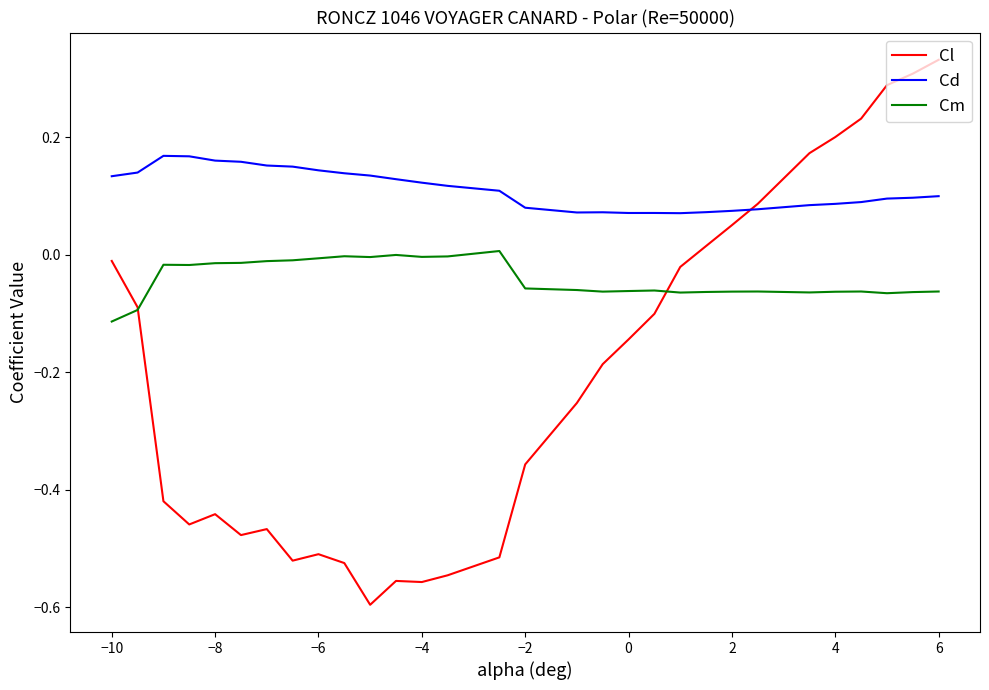

Which series has the largest total across all categories?

Cd